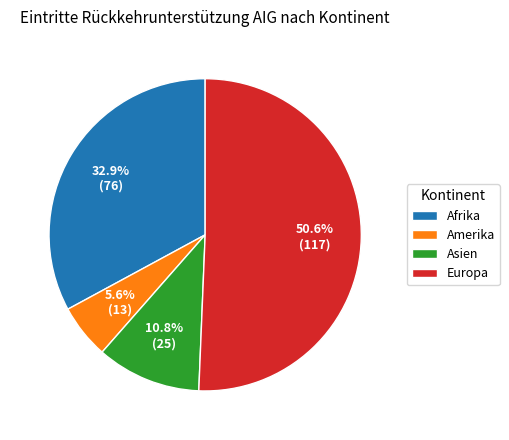

What percentage is the Europa slice, to the nearest percent?

51%